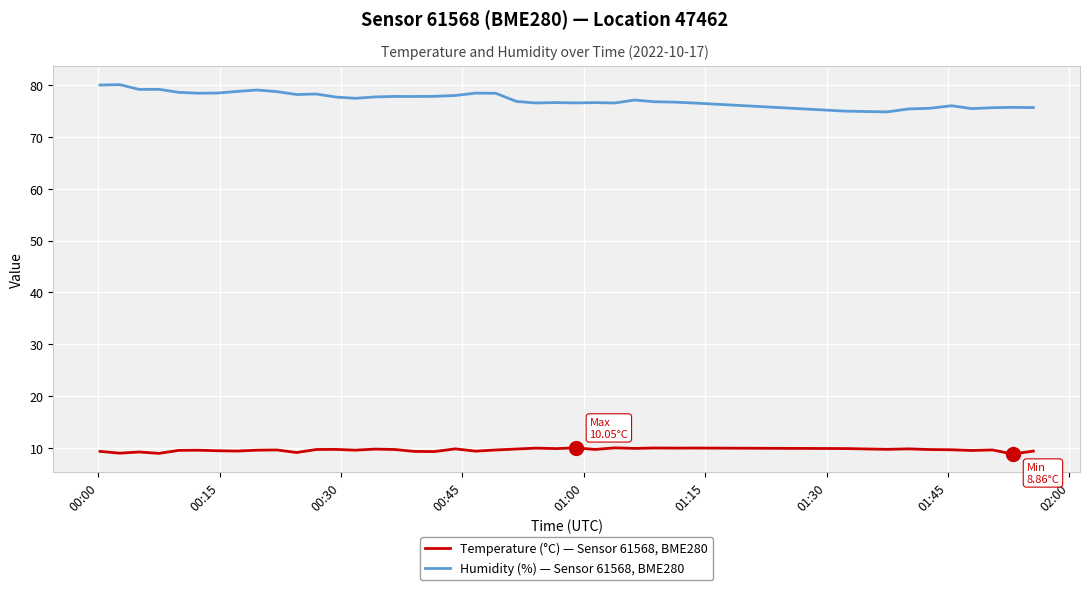

What is the maximum value for Temperature (°C) — Sensor 61568, BME280?

10.1